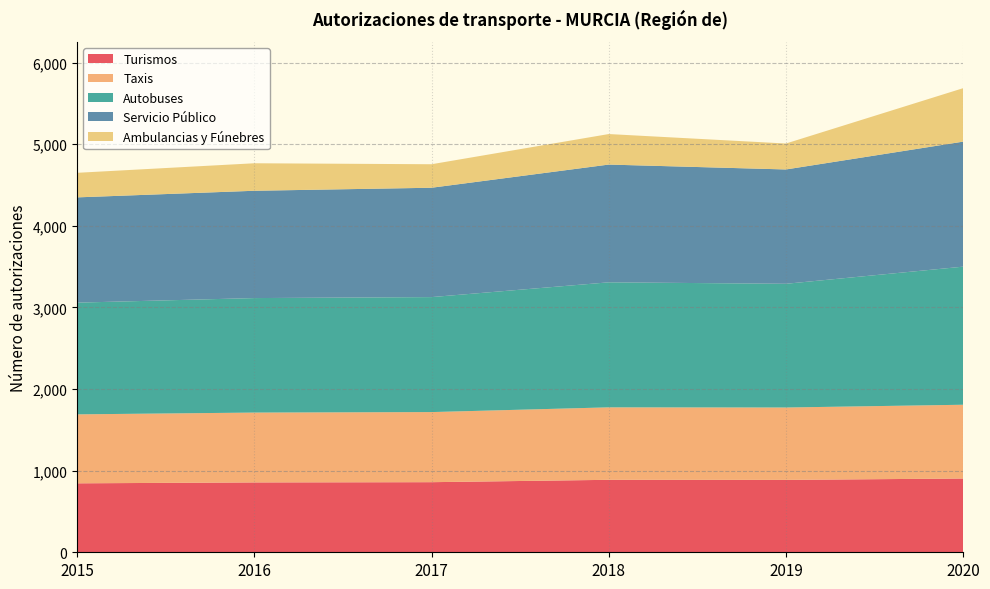

Reading left to right, what are all the values shown in this chart?

Turismos: 845	856	859	888	887	904
Taxis: 845	856	859	888	887	904
Autobuses: 1369	1403	1409	1532	1516	1692
Servicio Público: 1290	1315	1340	1443	1401	1532
Ambulancias y Fúnebres: 301	337	288	374	318	655